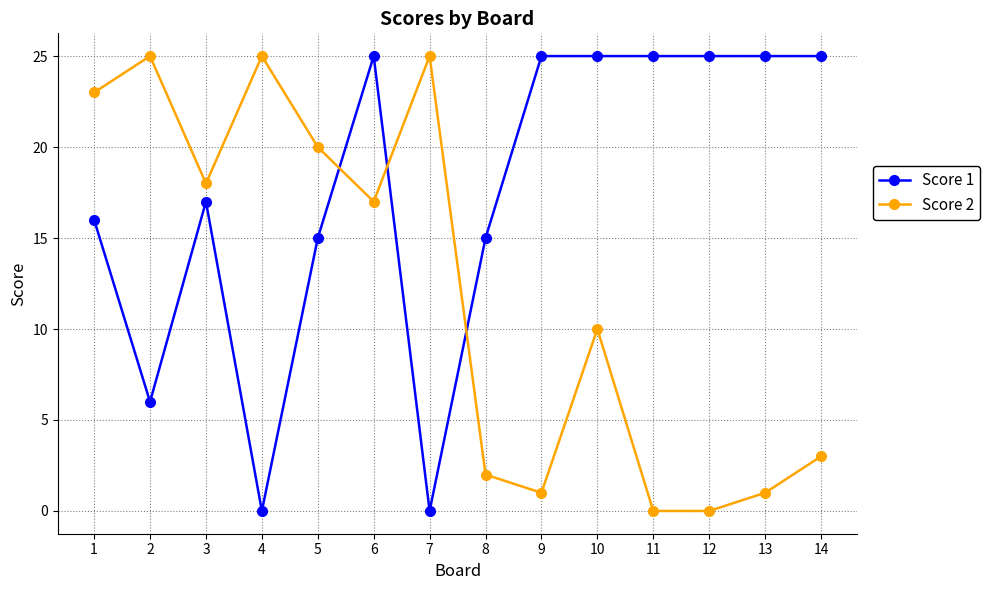

List the series in order of their overall mean, lowest first.

Score 2, Score 1